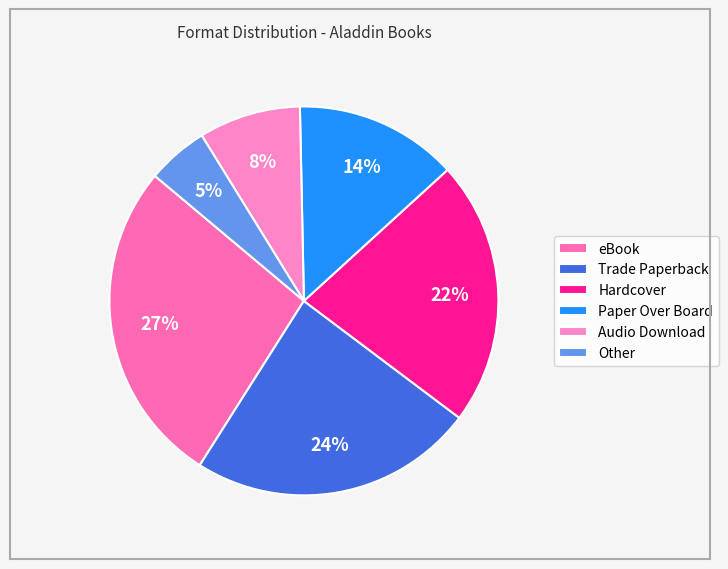

What percentage is the Paper Over Board slice, to the nearest percent?

14%